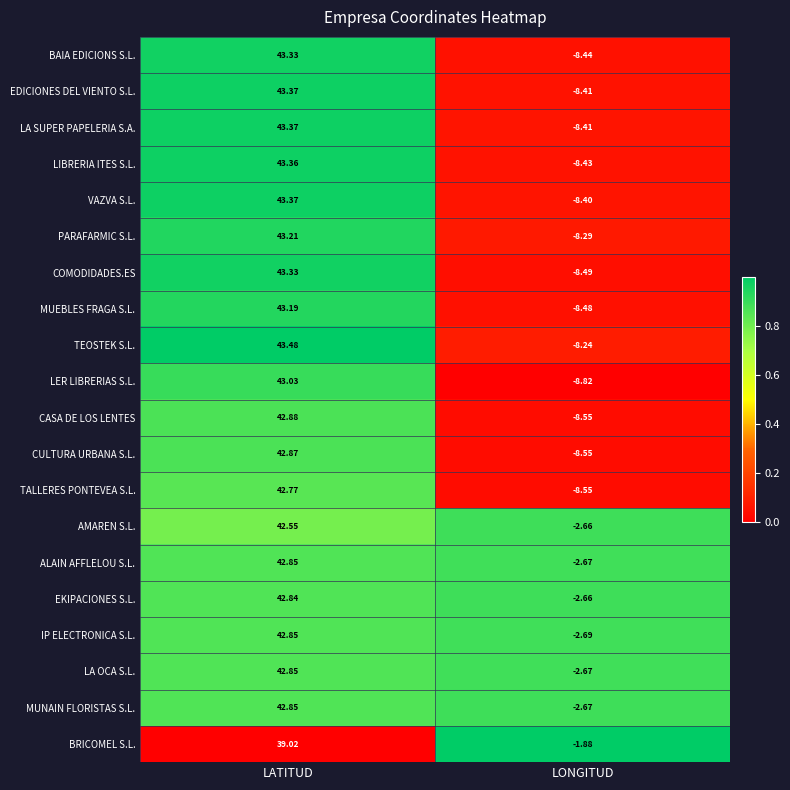

Which series has the largest range (max minus min)?

LER LIBRERIAS S.L.